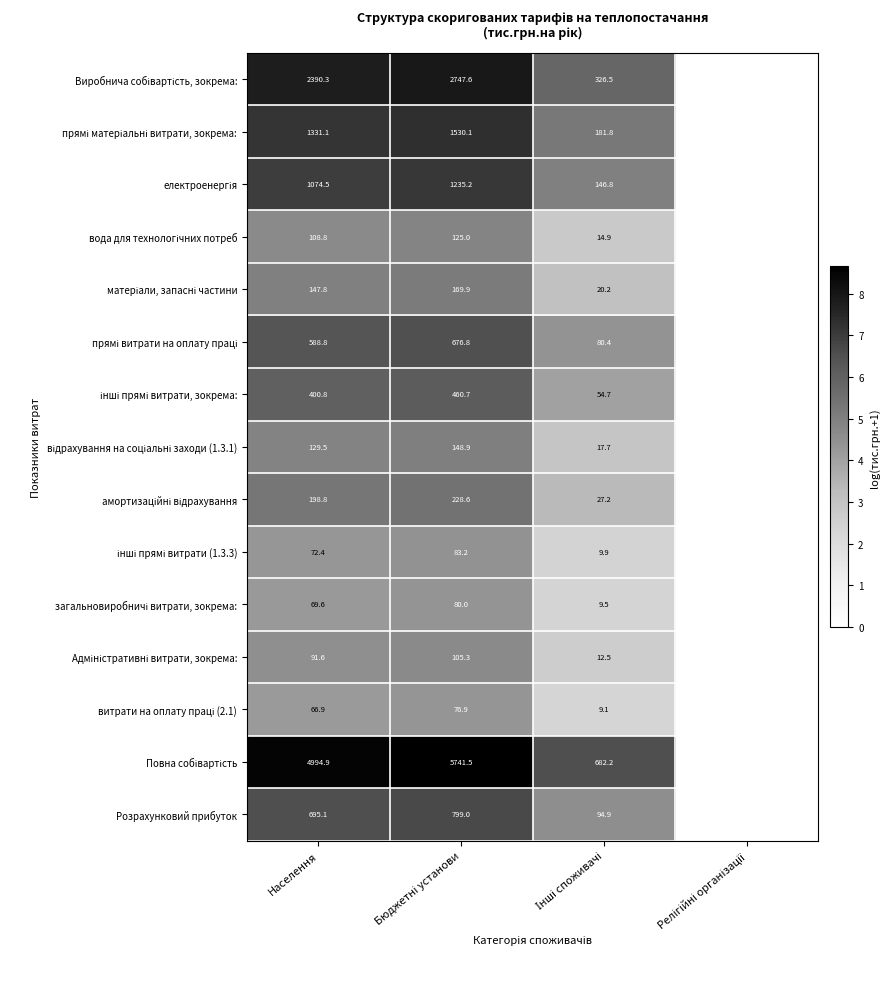

Which series changed the most between Населення and Релігійні організації?

Повна собівартість